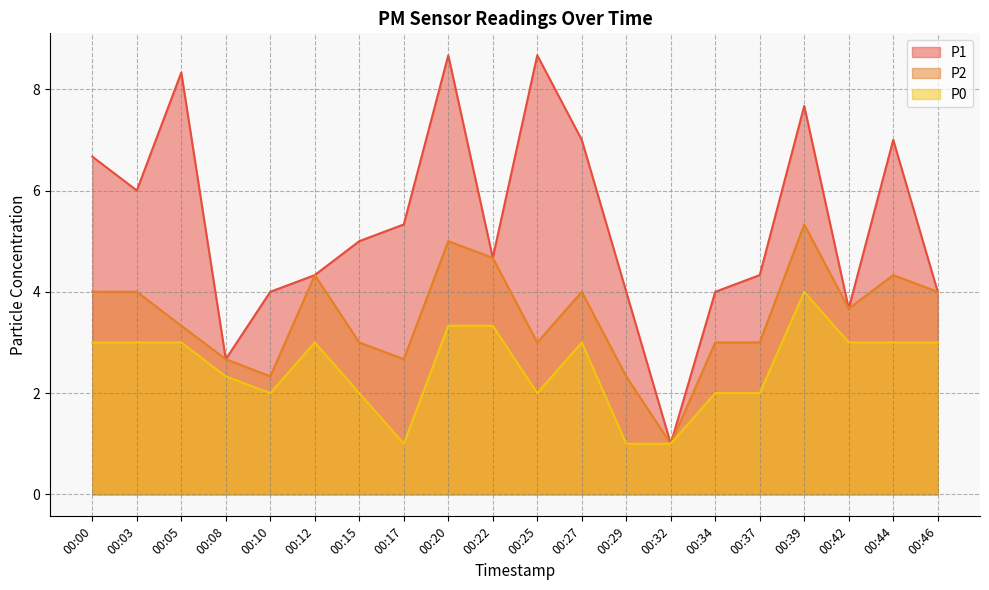

The P0 series shows 3.0 at 00:15. True or false?

False